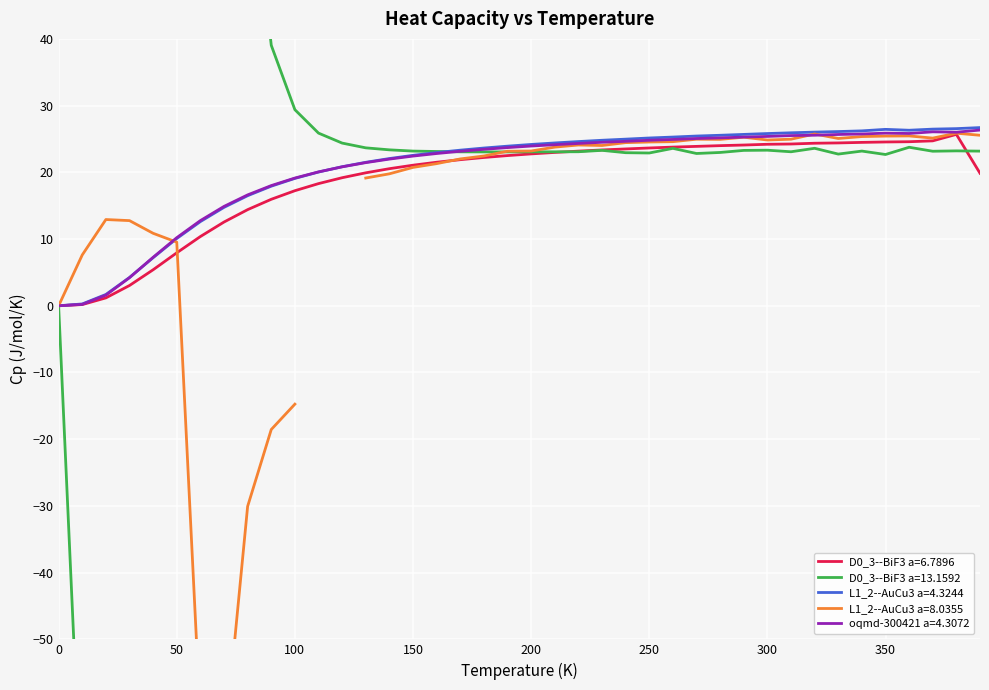

At which category is the sum across all series the highest?

380.0